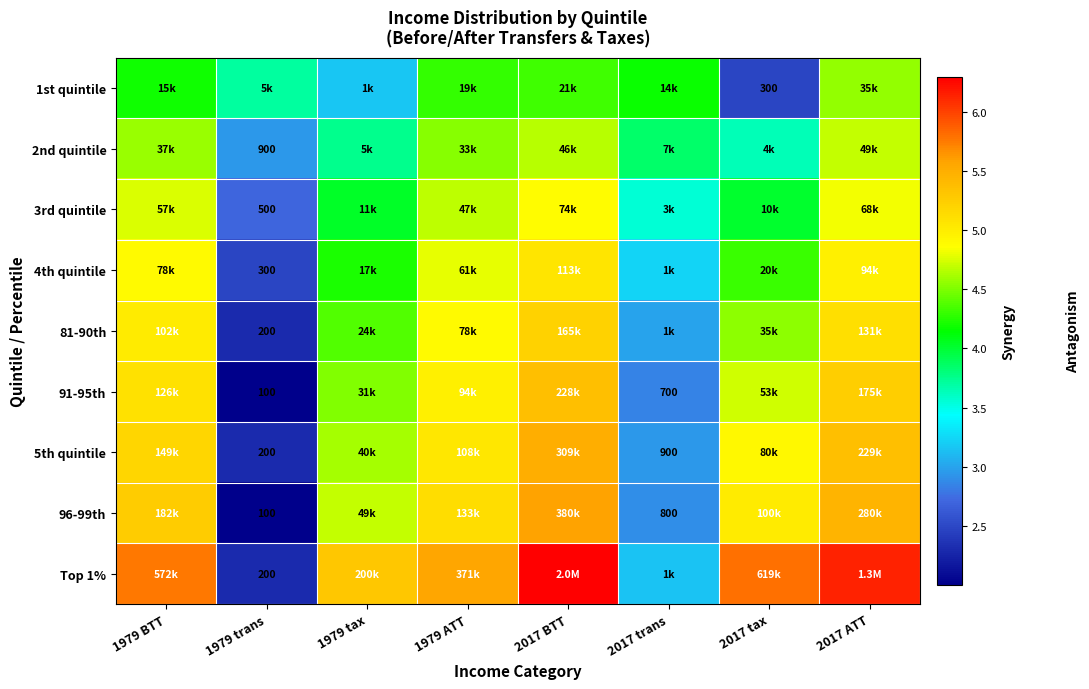

Is the value of 91-95th at 1979 trans greater than the value of 81-90th at 1979 trans?

No